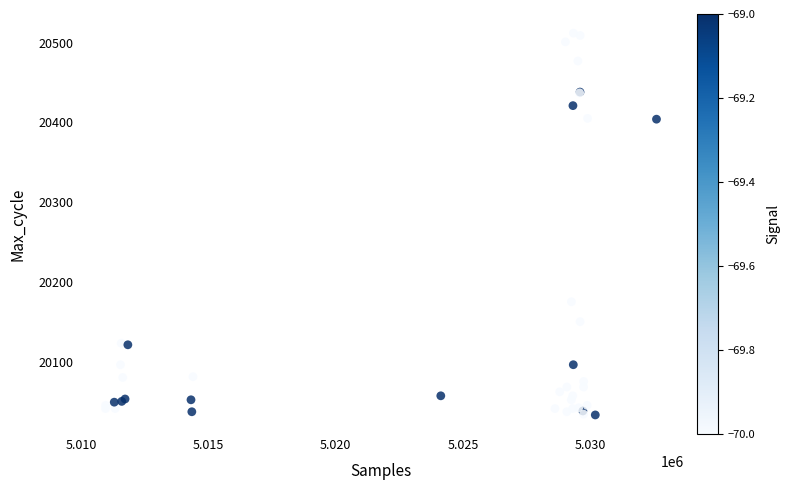

What Y value in the scatter plot is closest to 20272?

20175